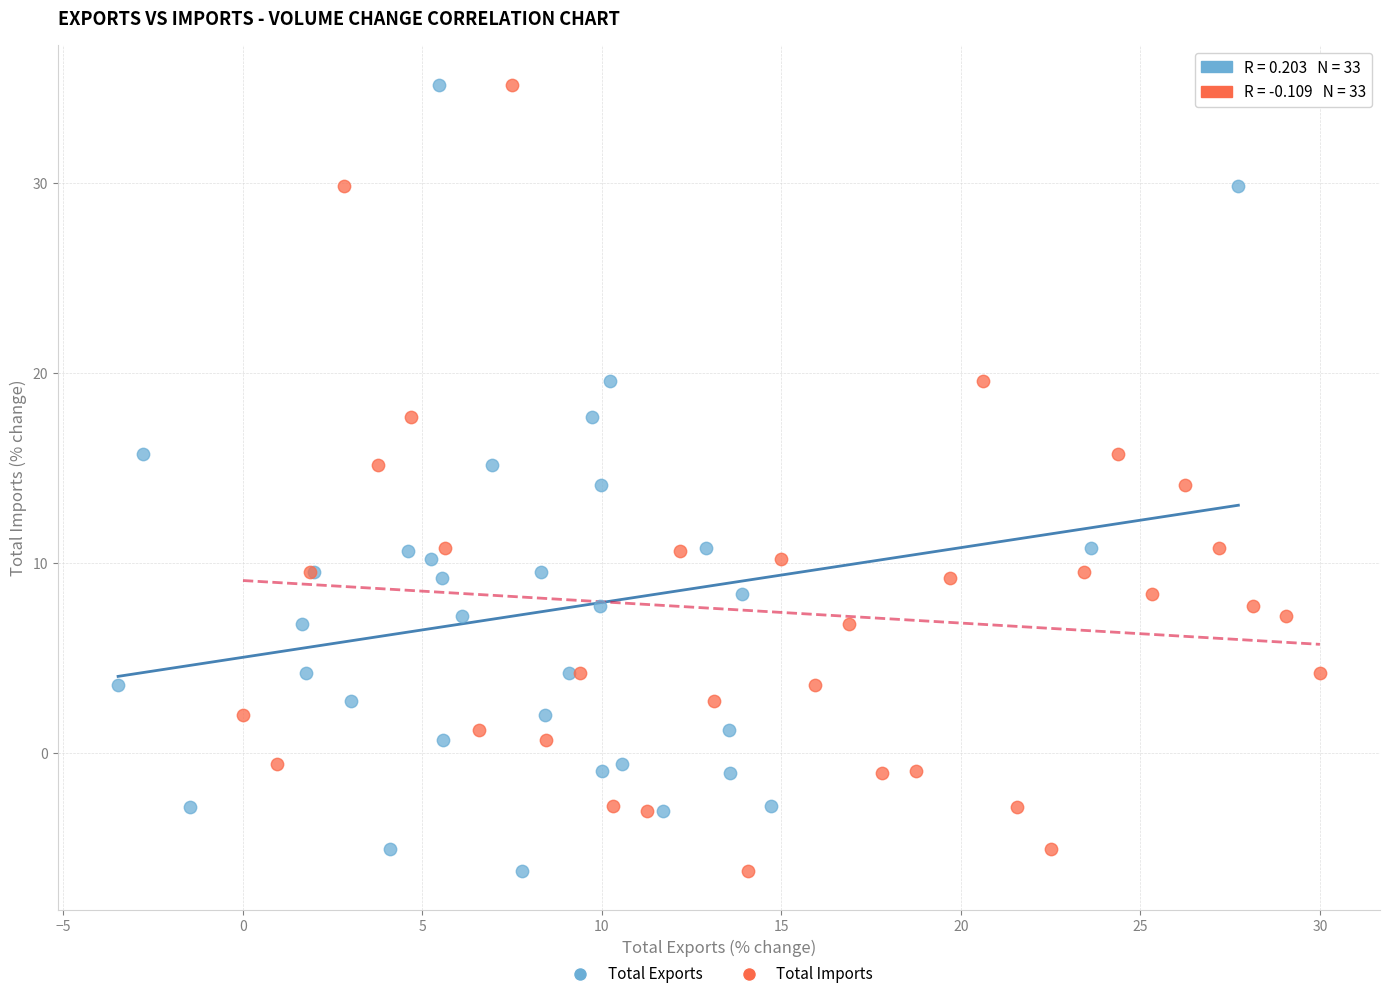

What are all the series names shown in the legend?

Total Exports, Total Imports